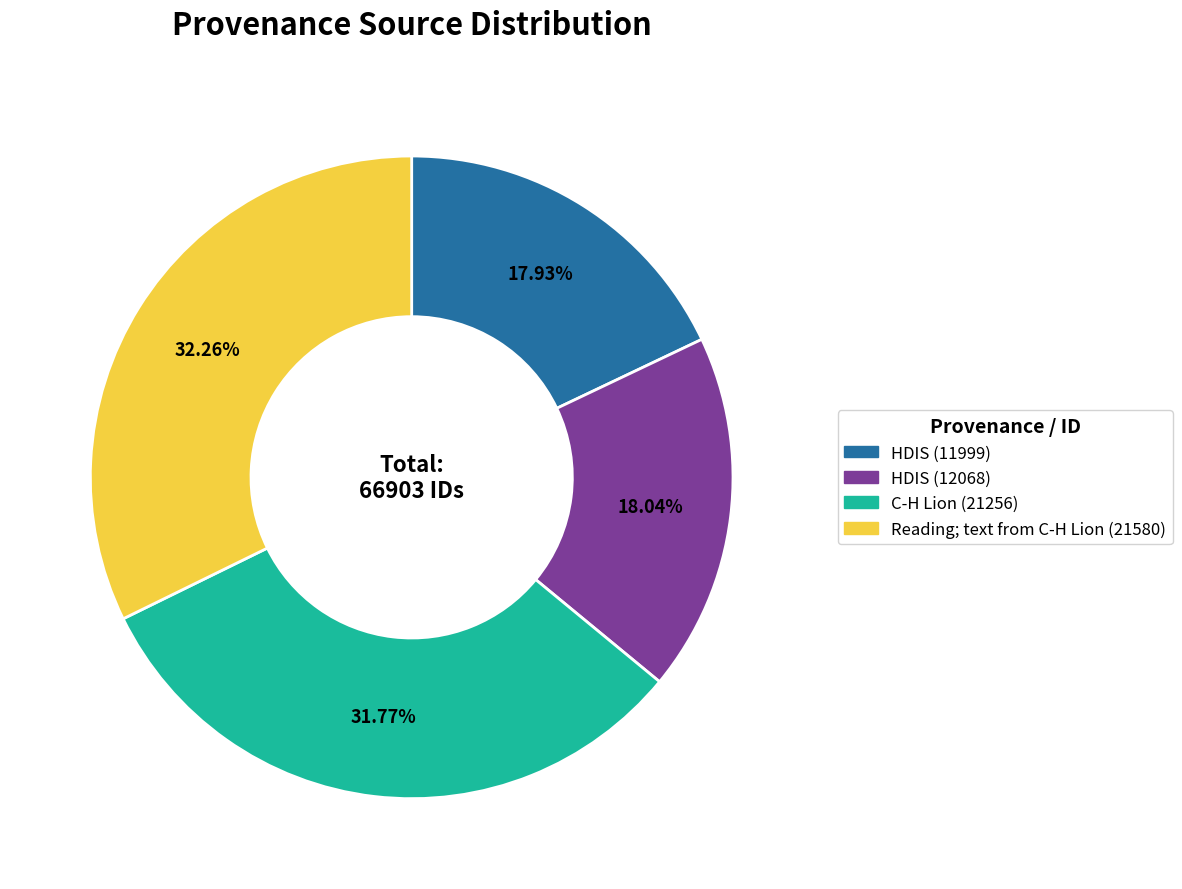

Count the number of slices in the pie.

4